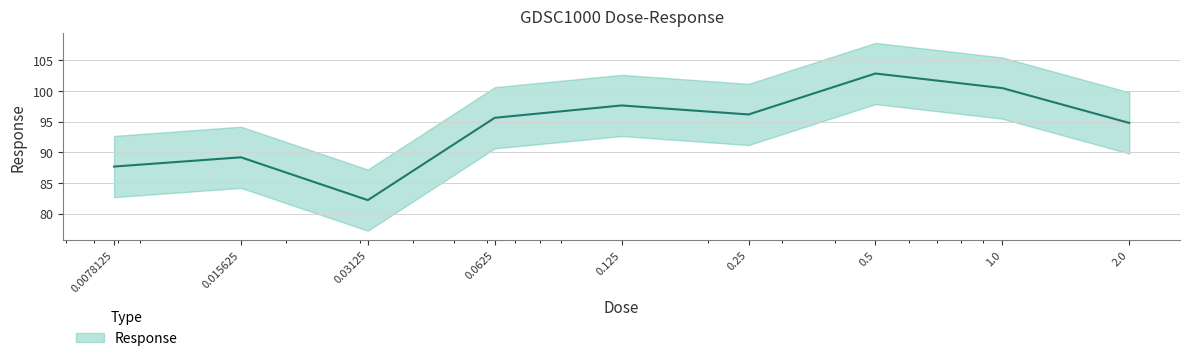

Approximately how many times larger is the value at 0.5 compared to 0.0078125?

1.2